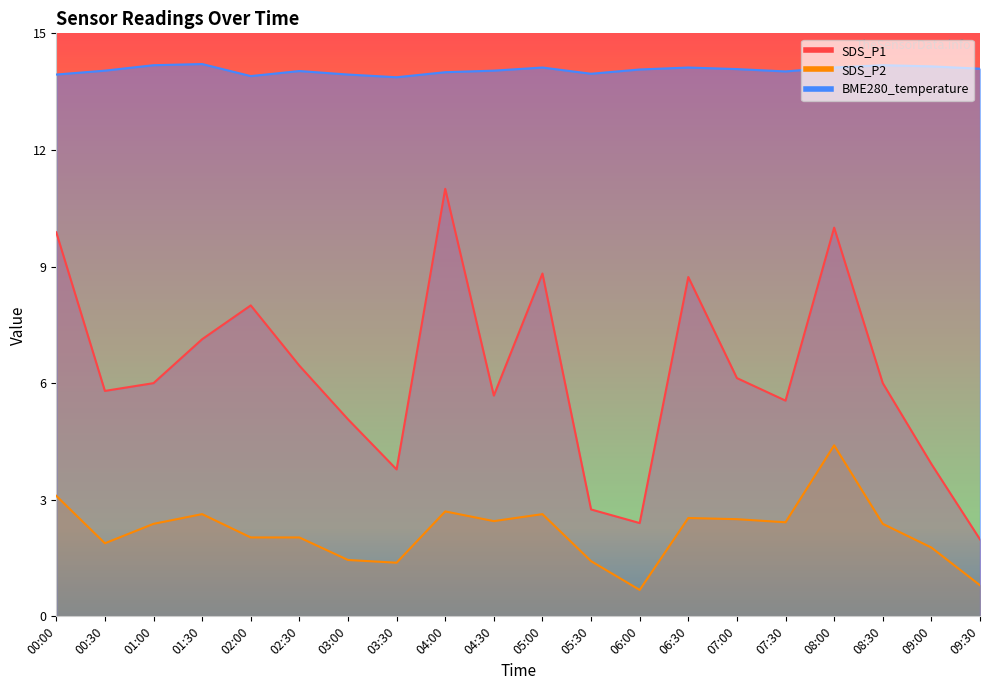

In SDS_P2, how many points are lower than both neighbors (excluding endpoints)?

5